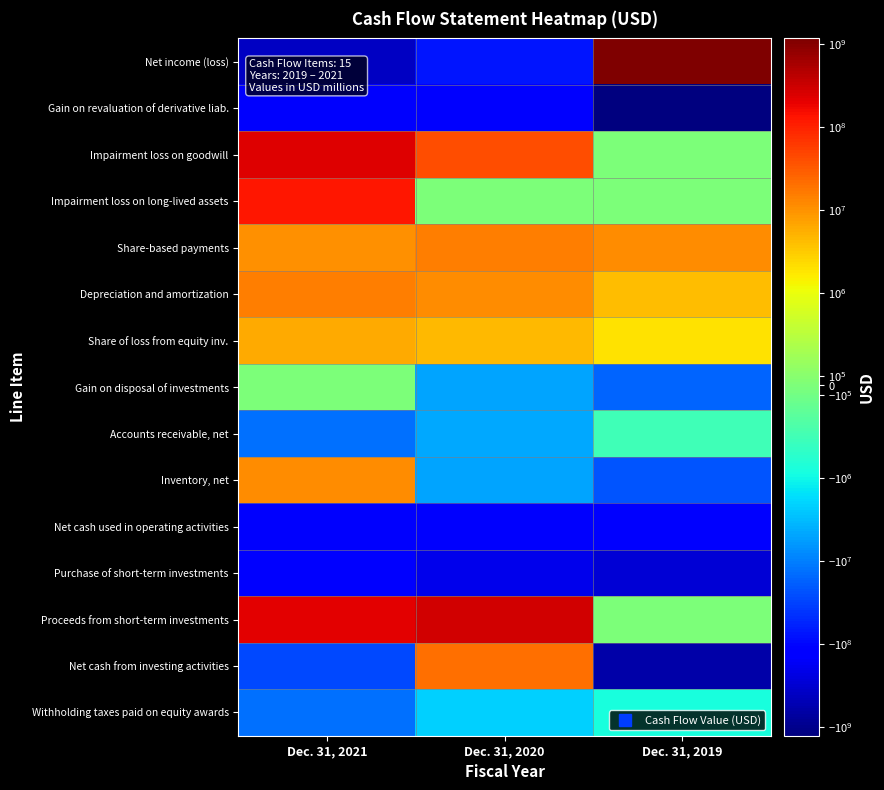

Reading left to right, transcribe all the data shown in this chart.

Net income (loss): Dec. 31, 2021=-397204000	Dec. 31, 2020=-75270000	Dec. 31, 2019=1165574000
Gain on revaluation of derivative liab.: Dec. 31, 2021=-151360000	Dec. 31, 2020=-129254000	Dec. 31, 2019=-1276819000
Impairment loss on goodwill: Dec. 31, 2021=236056000	Dec. 31, 2020=40000000	Dec. 31, 2019=0
Impairment loss on long-lived assets: Dec. 31, 2021=127619000	Dec. 31, 2020=0	Dec. 31, 2019=0
Share-based payments: Dec. 31, 2021=10151000	Dec. 31, 2020=15361000	Dec. 31, 2019=11619000
Depreciation and amortization: Dec. 31, 2021=15402000	Dec. 31, 2020=11176000	Dec. 31, 2019=4271000
Share of loss from equity inv.: Dec. 31, 2021=6313000	Dec. 31, 2020=4510000	Dec. 31, 2019=2009000
Gain on disposal of investments: Dec. 31, 2021=0	Dec. 31, 2020=-4789000	Dec. 31, 2019=-16277000
Accounts receivable, net: Dec. 31, 2021=-13163000	Dec. 31, 2020=-4724000	Dec. 31, 2019=-566000
Inventory, net: Dec. 31, 2021=11565000	Dec. 31, 2020=-4866000	Dec. 31, 2019=-23073000
Net cash used in operating activities: Dec. 31, 2021=-153616000	Dec. 31, 2020=-144871000	Dec. 31, 2019=-131193000
Purchase of short-term investments: Dec. 31, 2021=-119610000	Dec. 31, 2020=-201326000	Dec. 31, 2019=-299923000
Proceeds from short-term investments: Dec. 31, 2021=215303000	Dec. 31, 2020=296730000	Dec. 31, 2019=0
Net cash from investing activities: Dec. 31, 2021=-28898000	Dec. 31, 2020=20150000	Dec. 31, 2019=-603272000
Withholding taxes paid on equity awards: Dec. 31, 2021=-13458000	Dec. 31, 2020=-2148000	Dec. 31, 2019=-915000